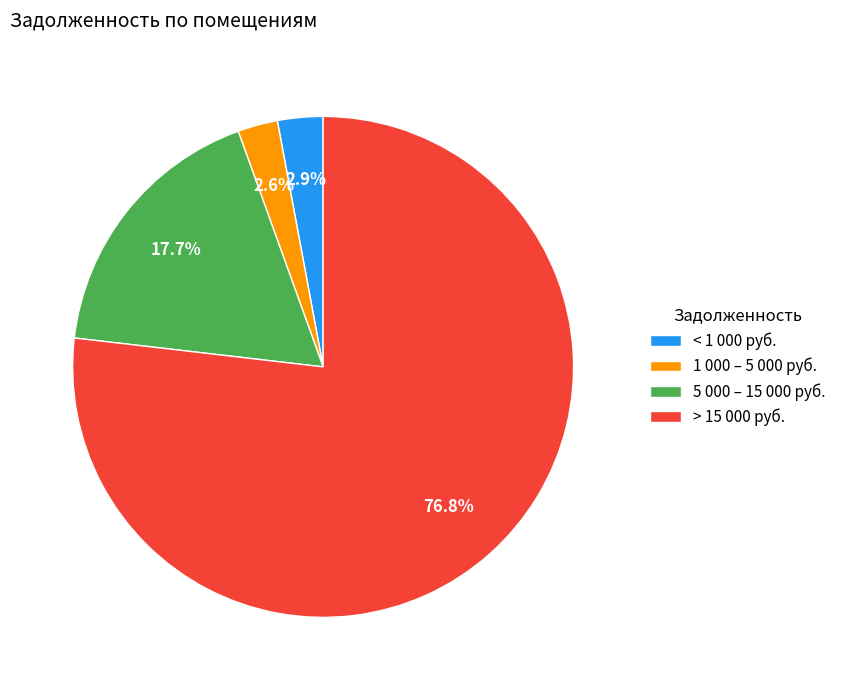

Does any single category account for the majority?

Yes